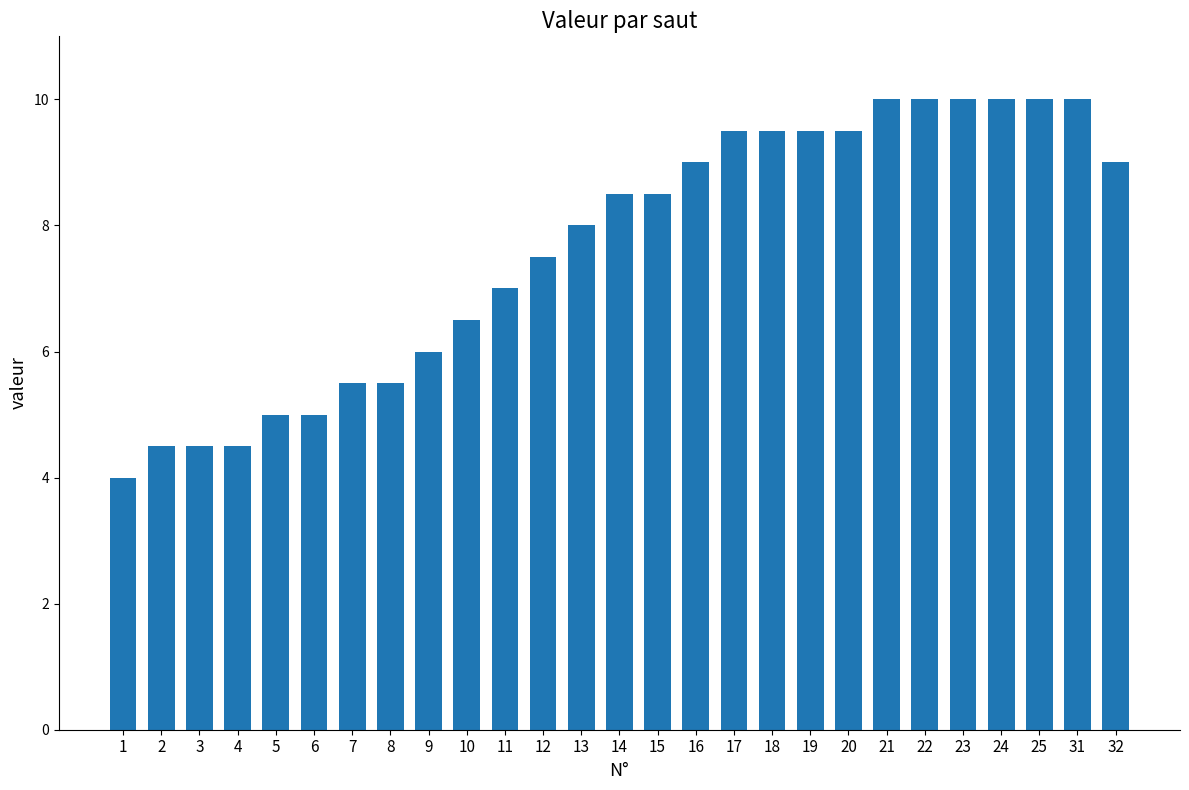

What is the value of the 16th bar from the left?

9.0